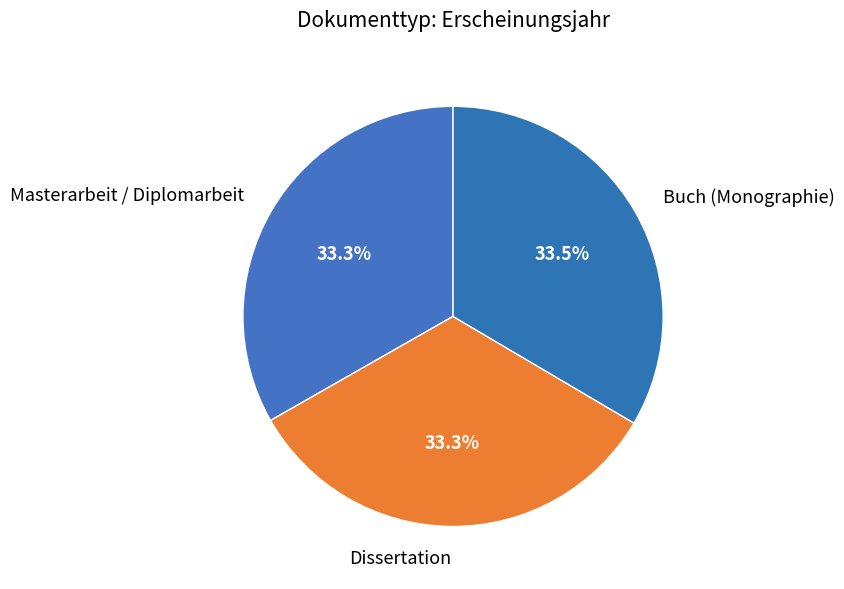

What percentage do Masterarbeit / Diplomarbeit and Dissertation together represent?

66.5%